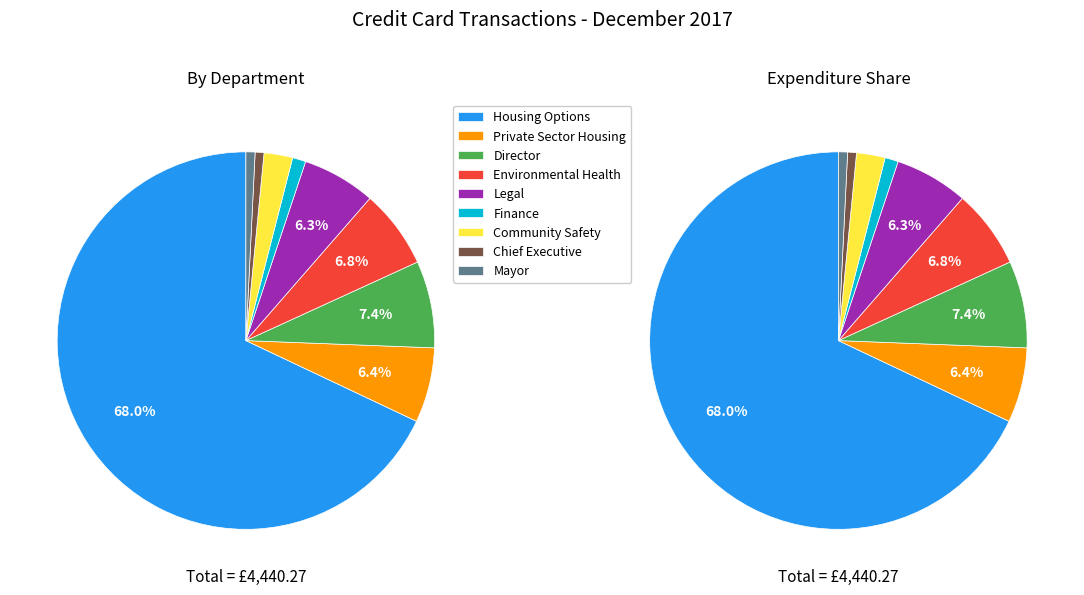

How many slices are in this pie chart?

9